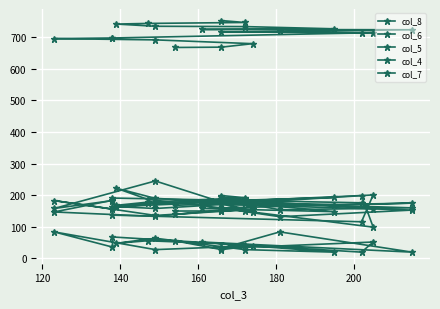

Is the value of col_7 at 200 greater than the value of col_6 at 18?

No